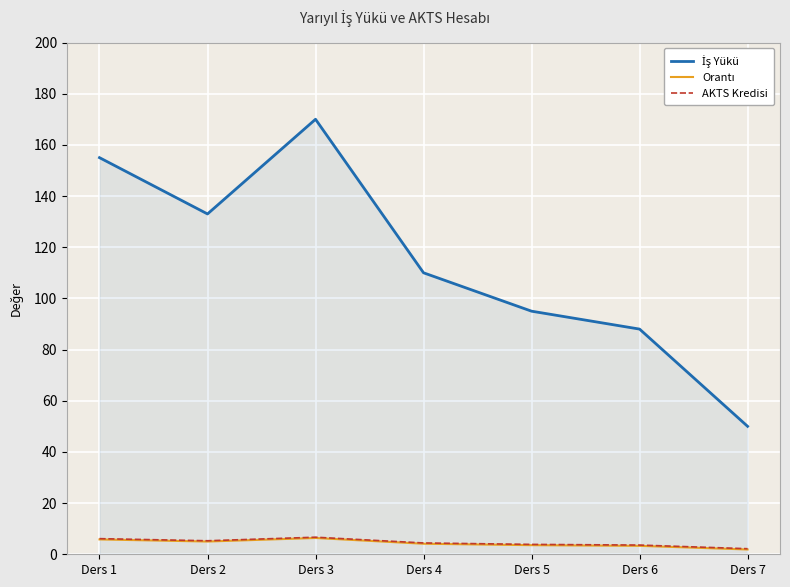

Is it true that AKTS Kredisi equals 4.4 at Ders 4?

True